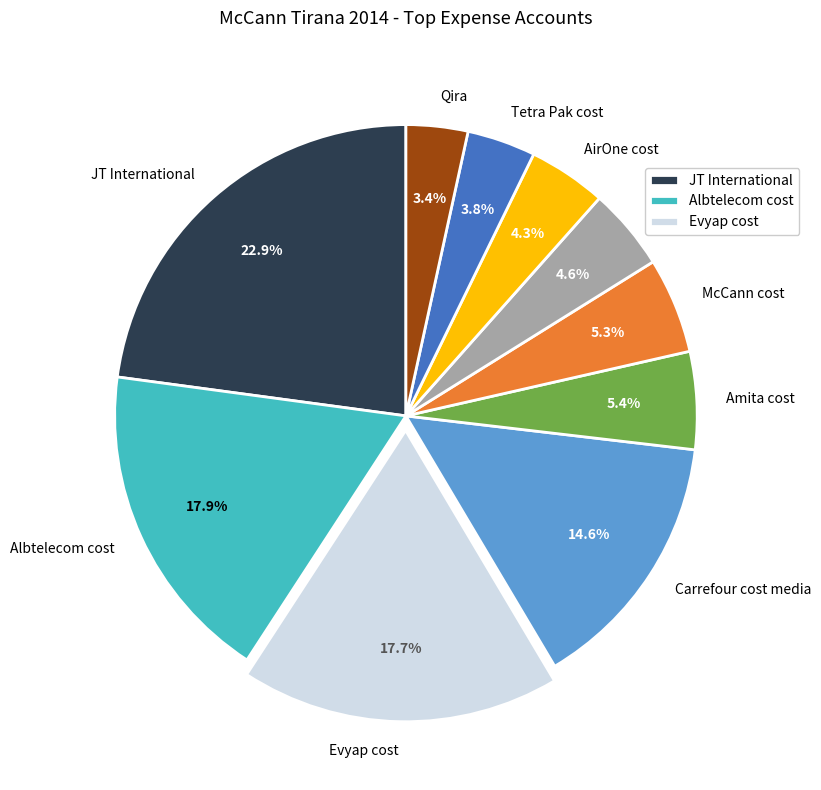

Which slice is the largest?

JT International